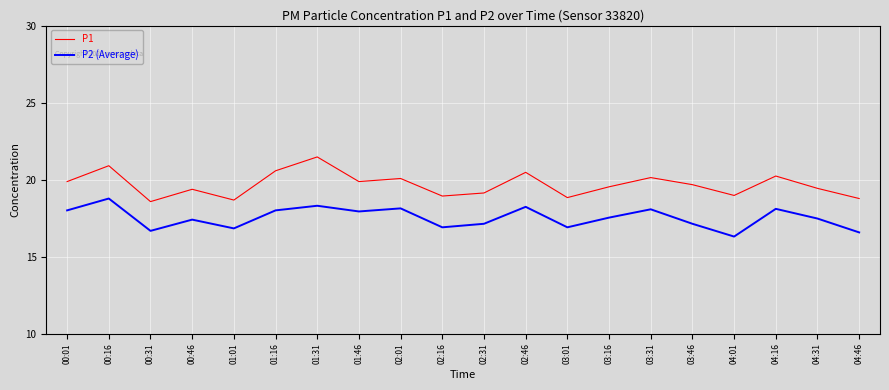

Count the number of categories in the chart.

20